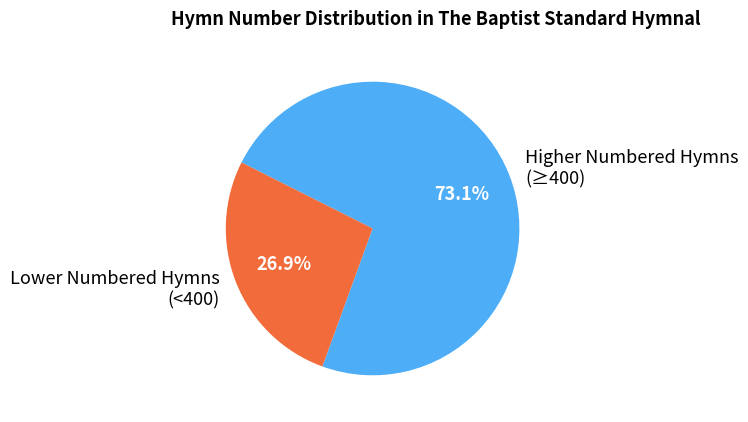

Is there any slice that represents more than half of the pie?

Yes